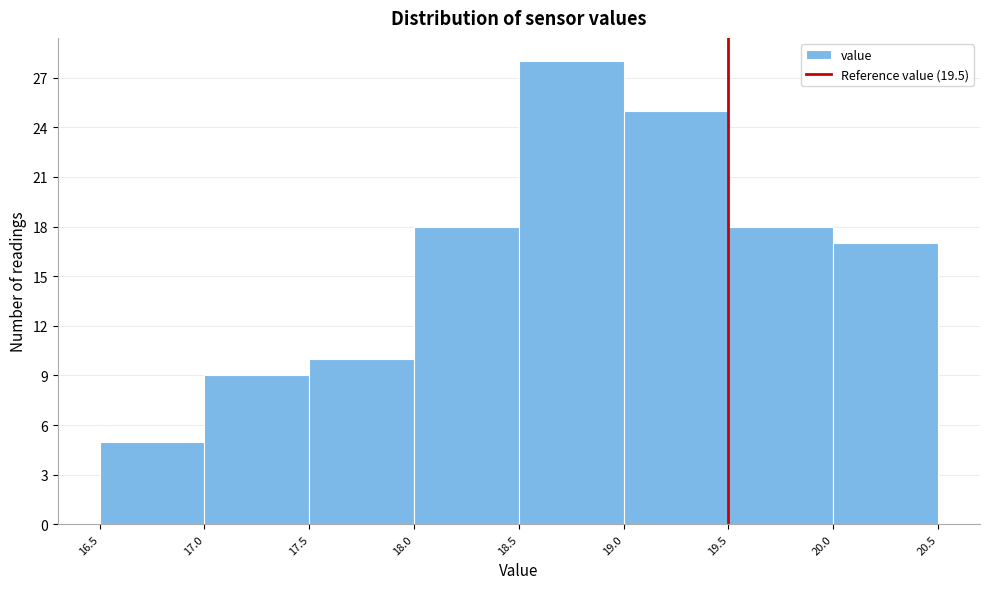

Over which range of the x-axis is the bar tallest?

18.5 to 19.0